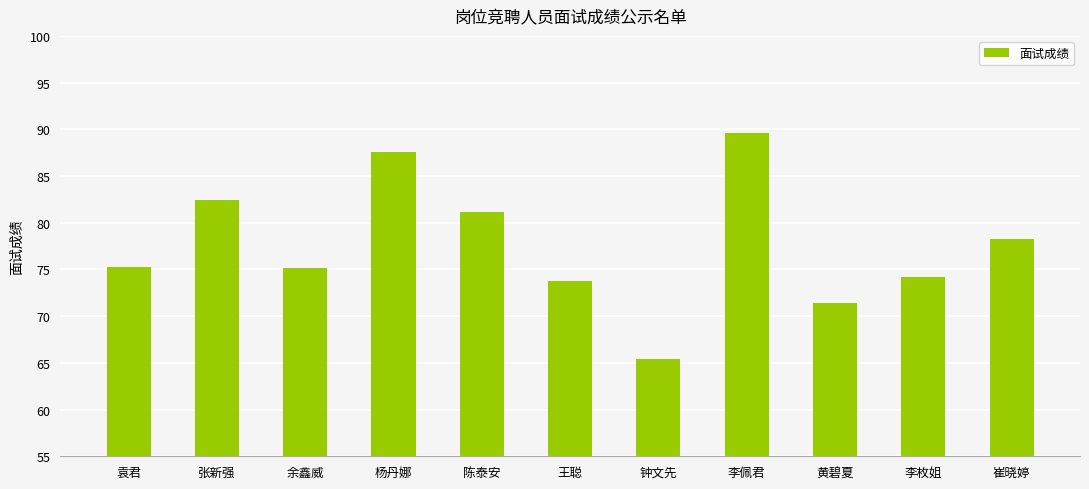

At which label is the value closest to 77?

崔晓婷